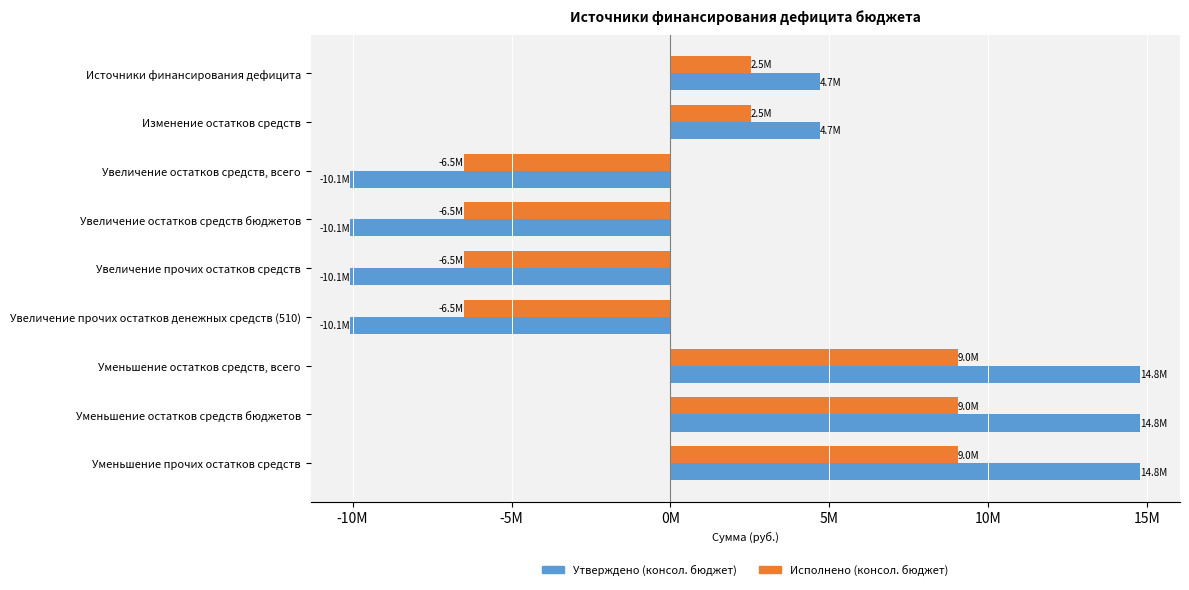

What are all the series names shown in the legend?

Утверждено (консол. бюджет), Исполнено (консол. бюджет)